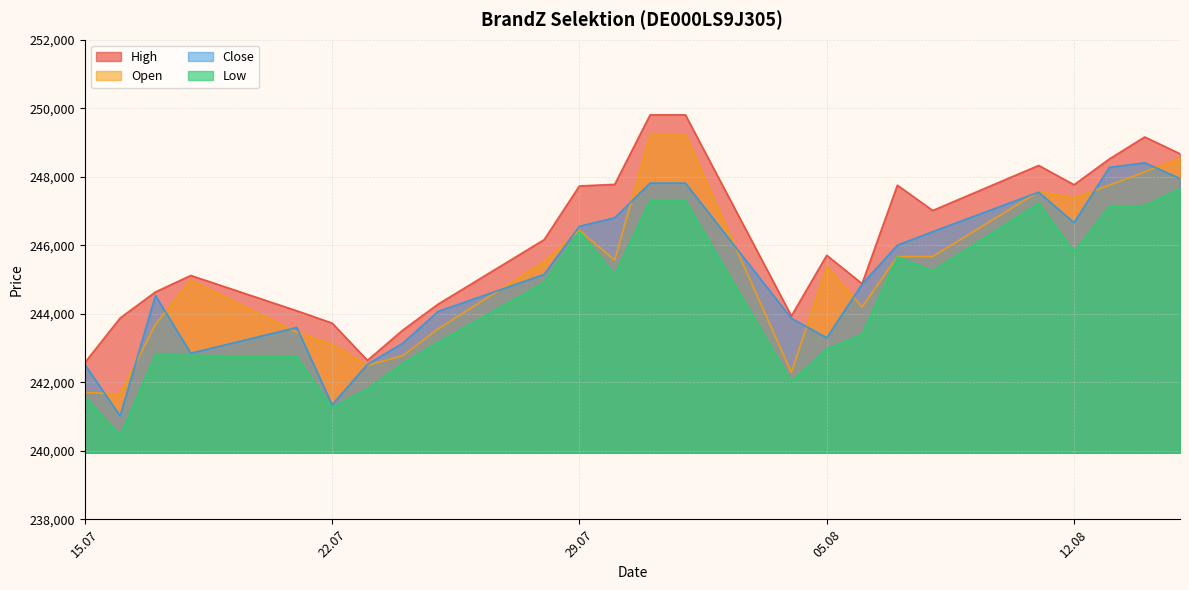

What is the total value across all series at 15.07?

968379